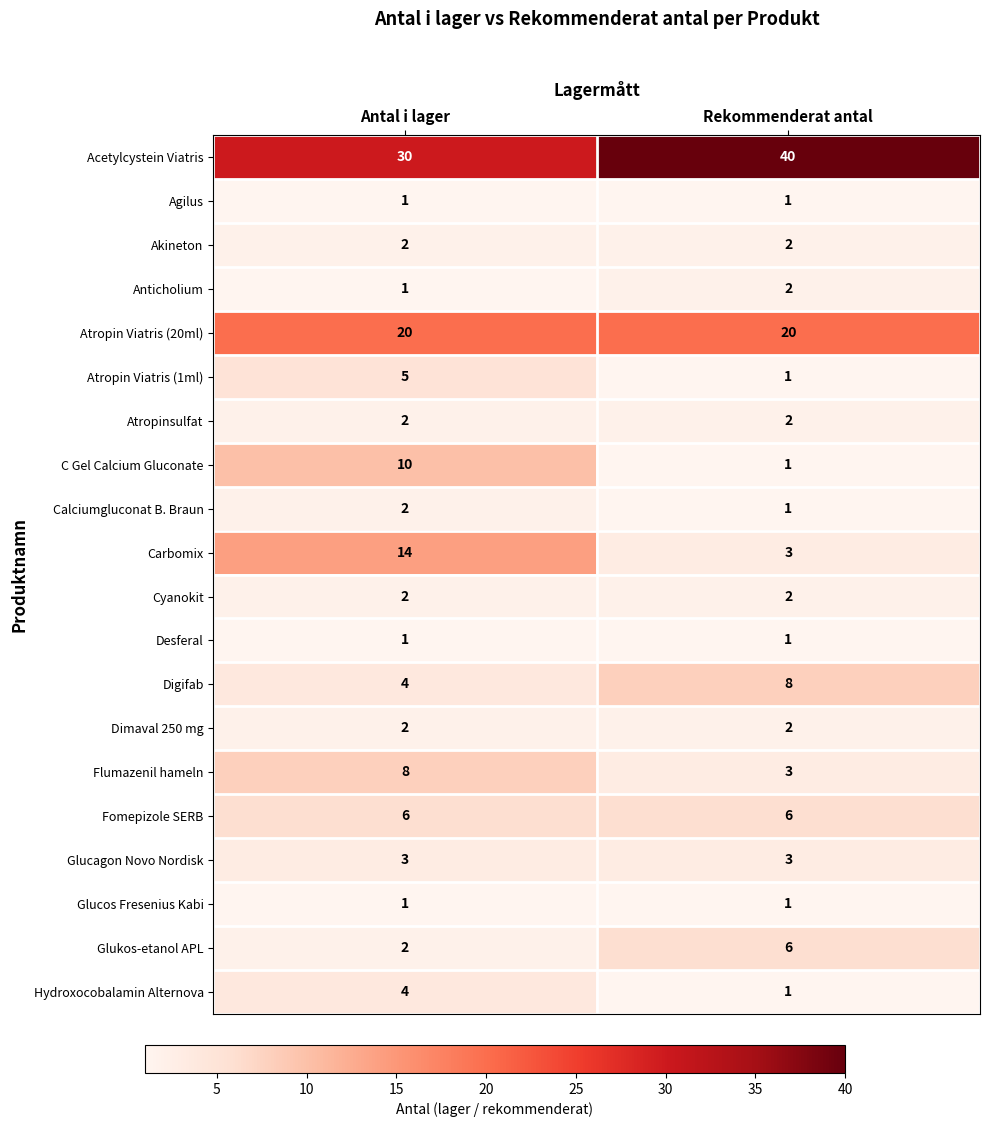

Which series has the widest spread of values?

Carbomix